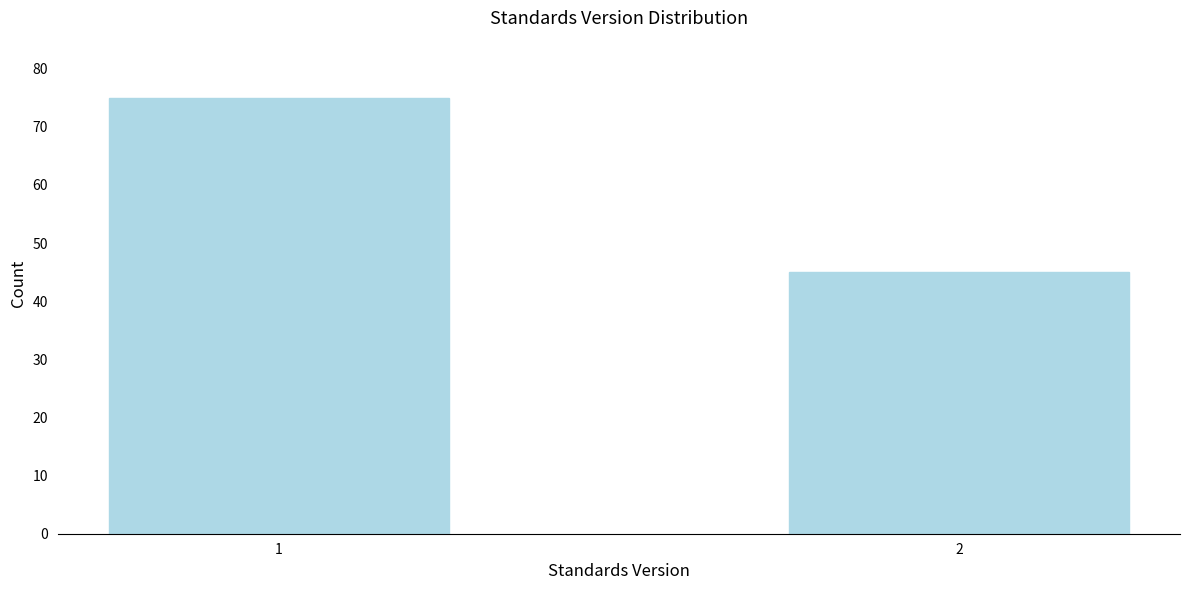

Reading left to right, what are all the values shown in this chart?

1=75	2=45